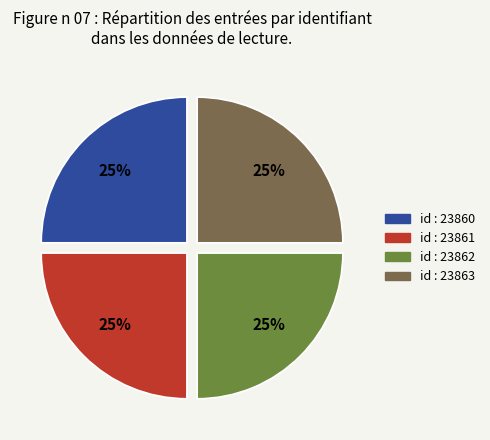

Does any single category account for the majority?

No